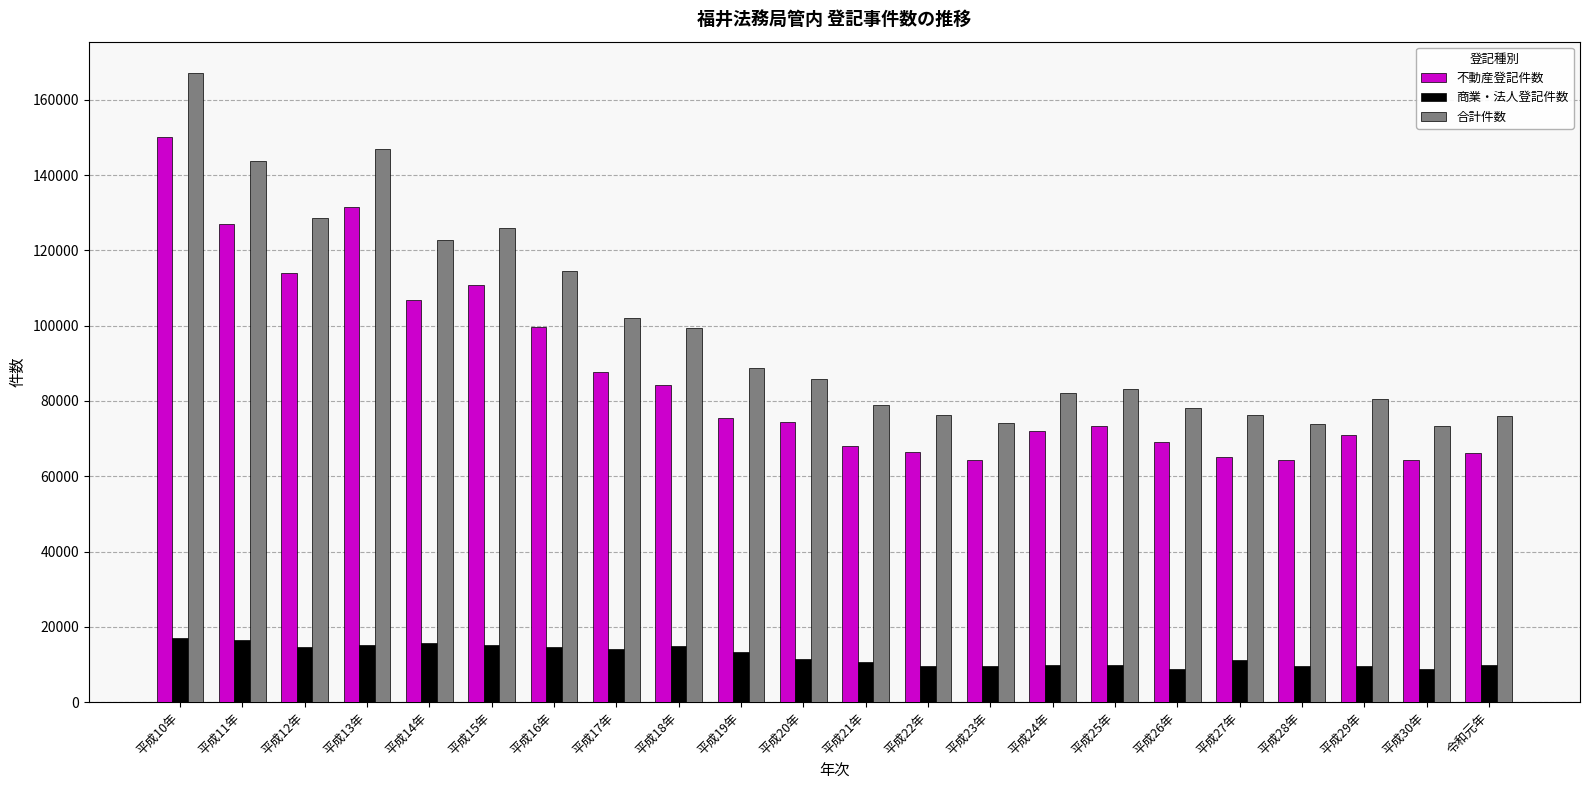

Are the bars grouped side by side (vs. stacked)?

Yes